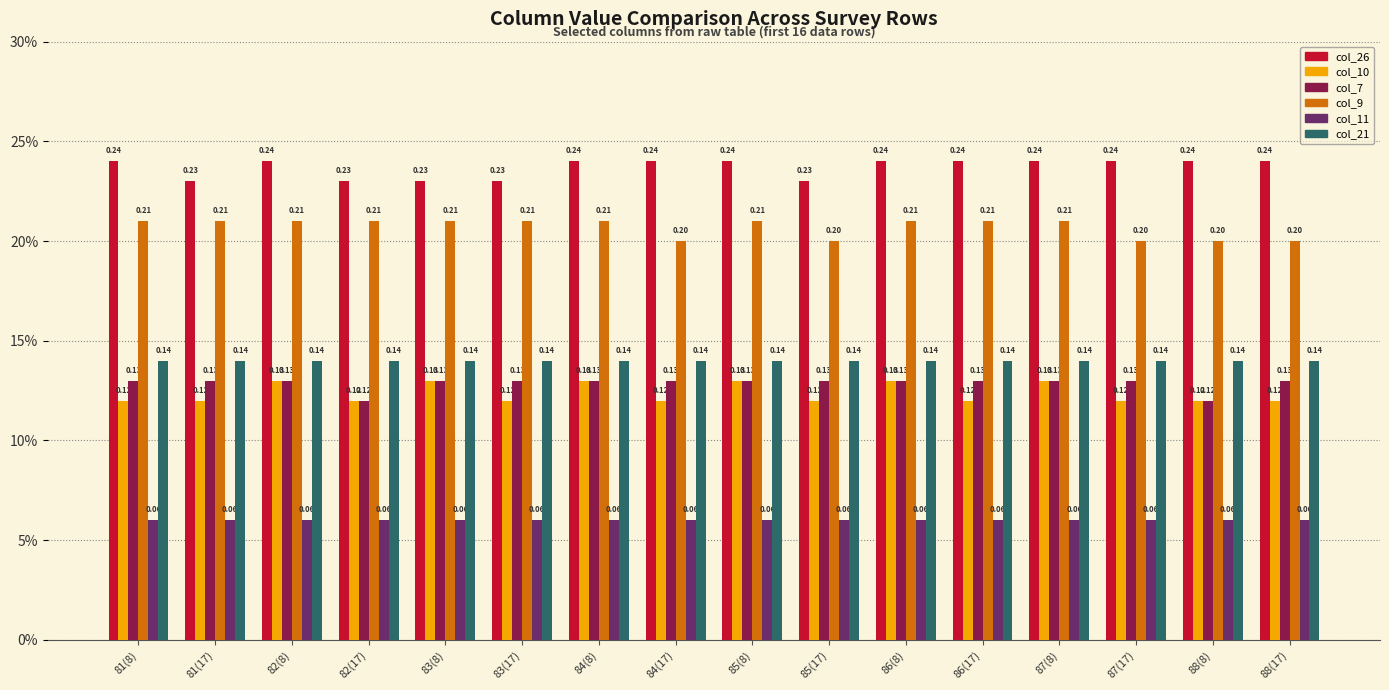

Which label corresponds to the smallest value in the chart?

81(8)